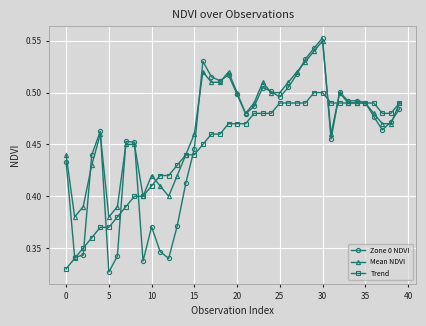

What are all the series names shown in the legend?

Zone 0 NDVI, Mean NDVI, Trend